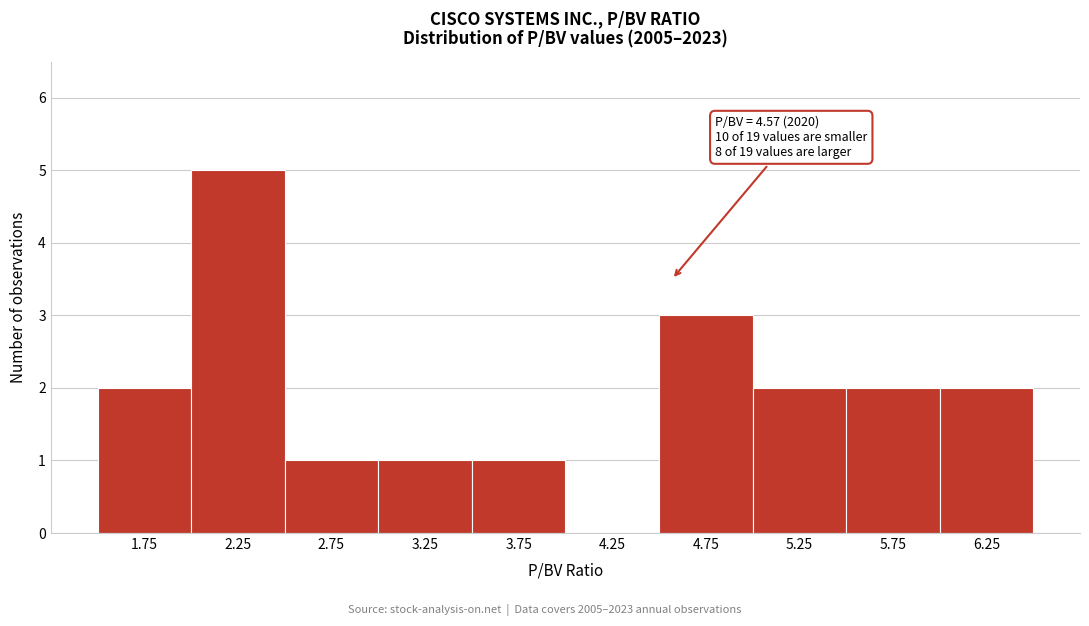

Over which range of the x-axis is the bar tallest?

2.0 to 2.5